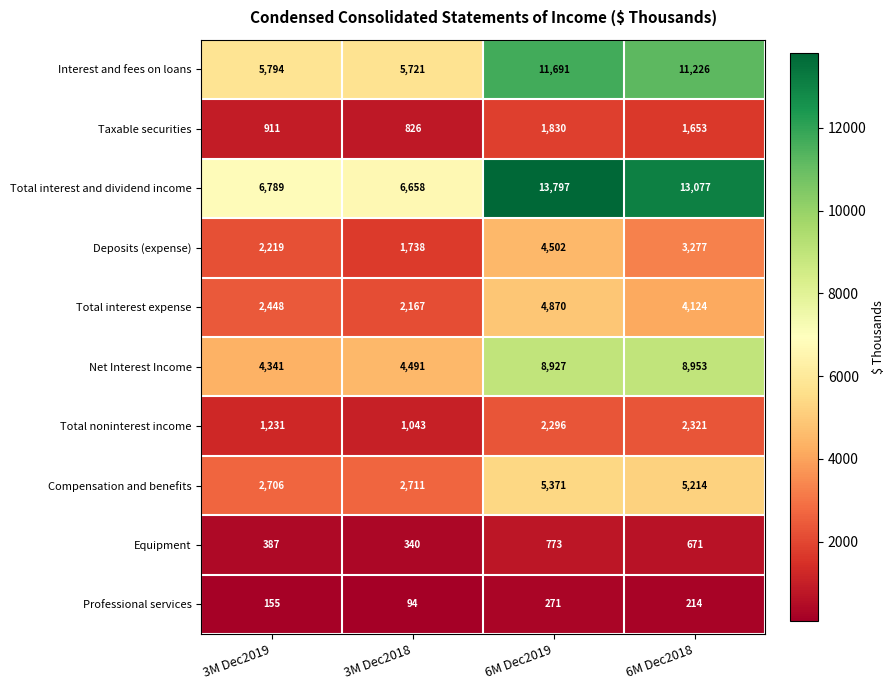

What is the greatest value displayed?

13797